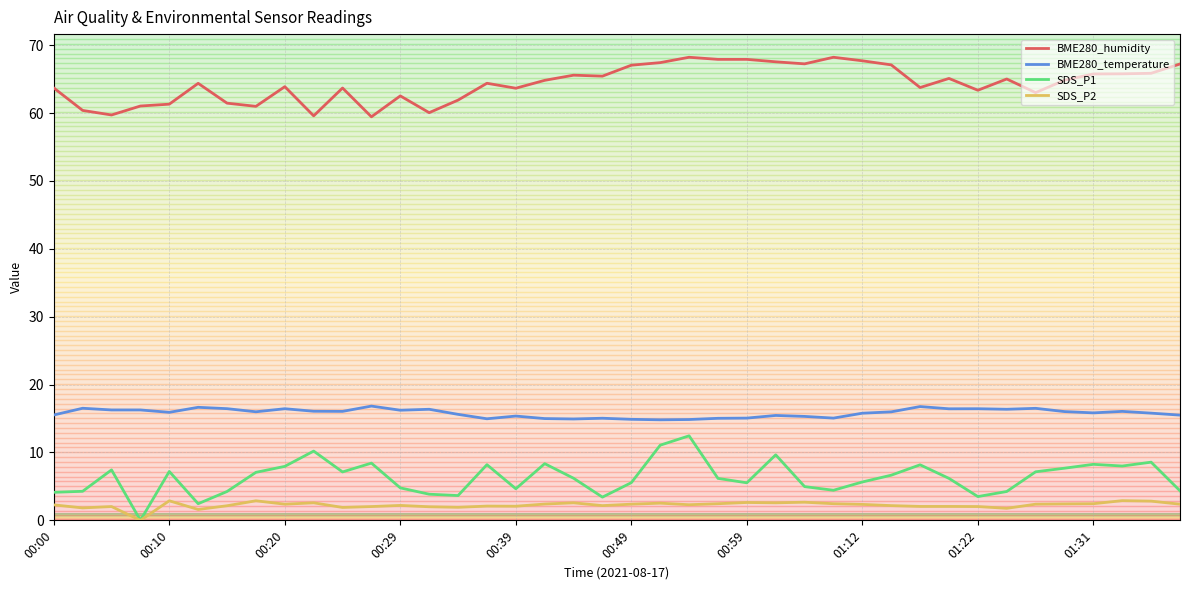

Which series has the largest total across all categories?

BME280_humidity